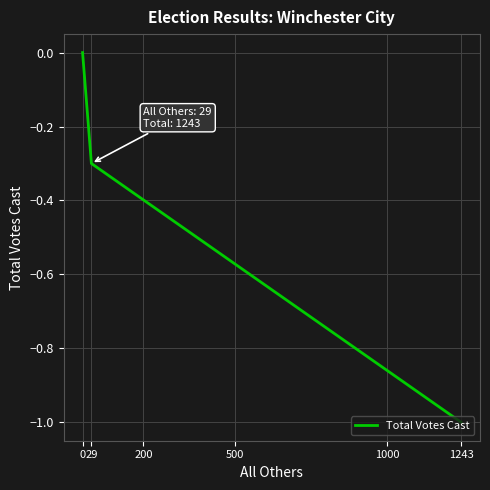

Between 29 and 1243, which is larger?

29